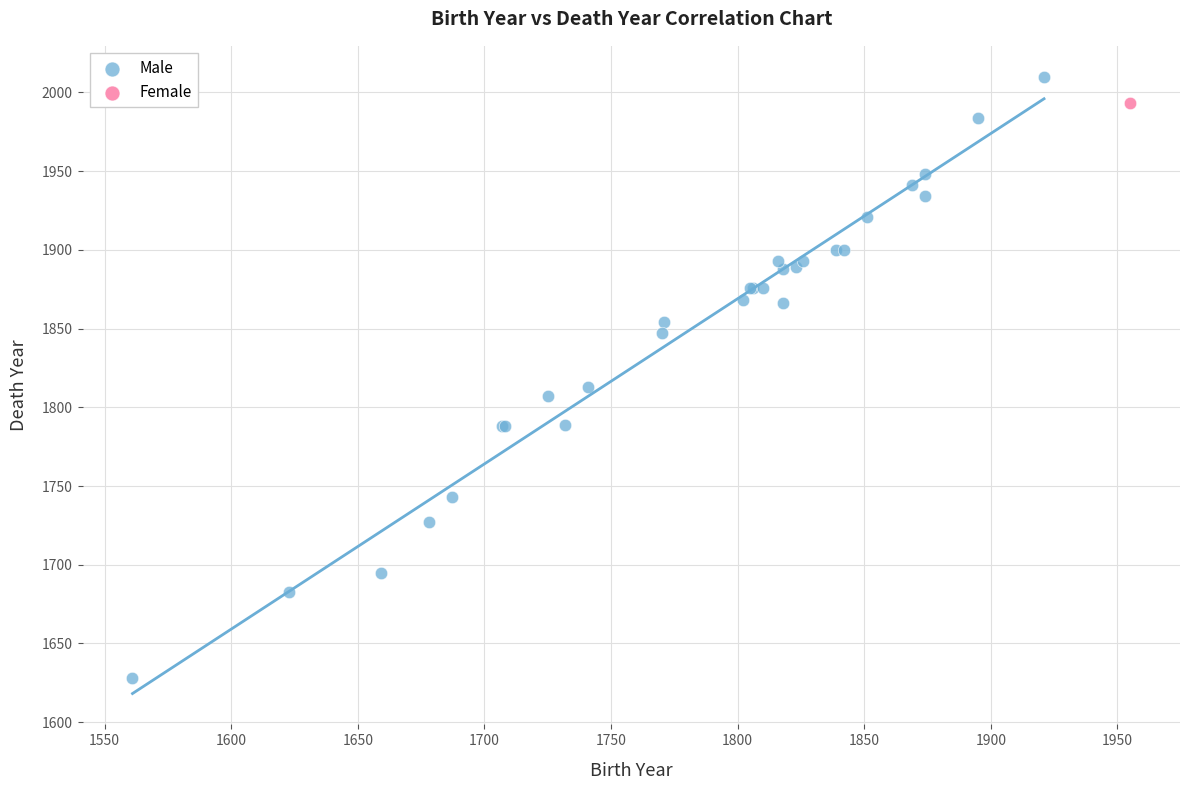

What are all the series names shown in the legend?

Male, Female